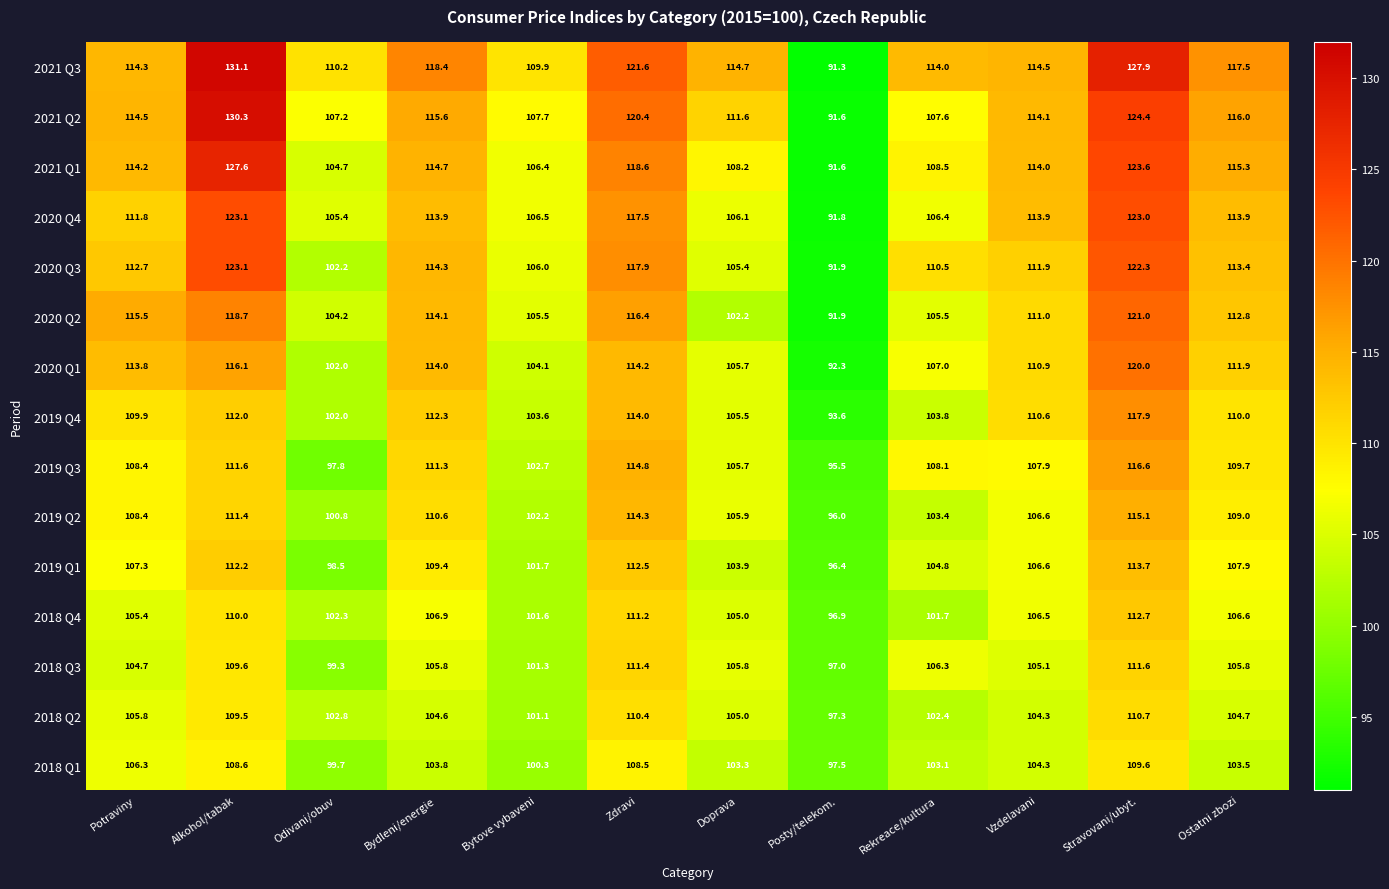

Which series has the largest range (max minus min)?

2021 Q3